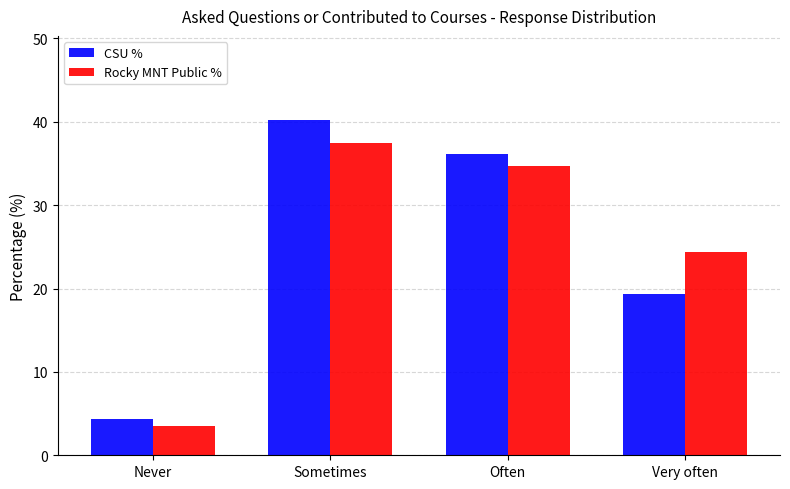

Read the CSU % value at Often.

36.1